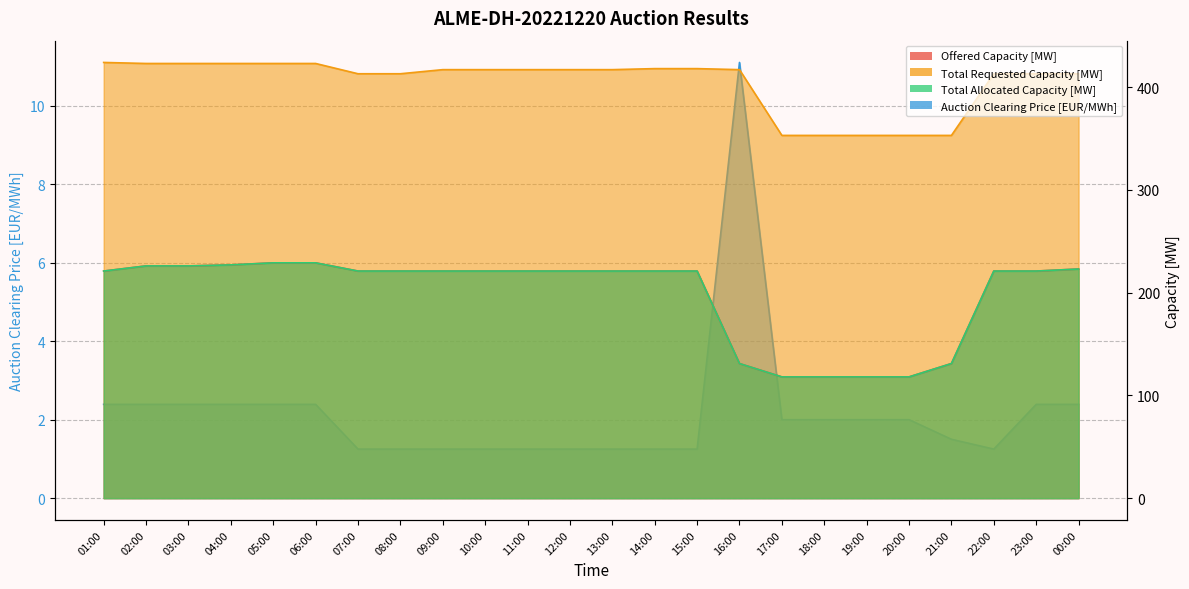

Which has a higher value, 09:00 or 07:00?

09:00